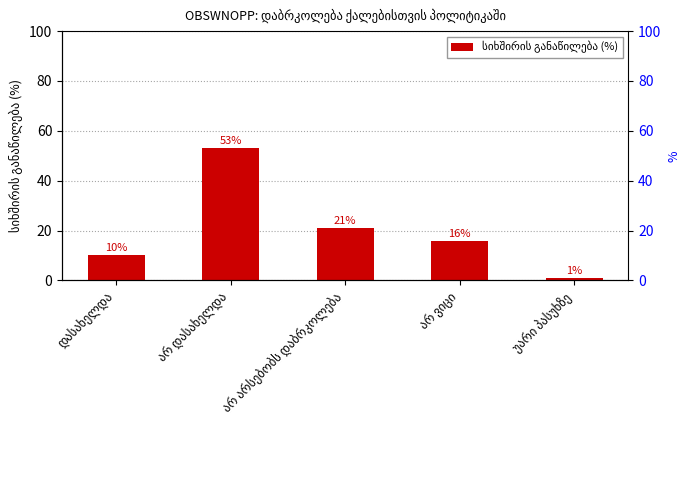

Reading left to right, transcribe all the data shown in this chart.

10	53	21	16	1